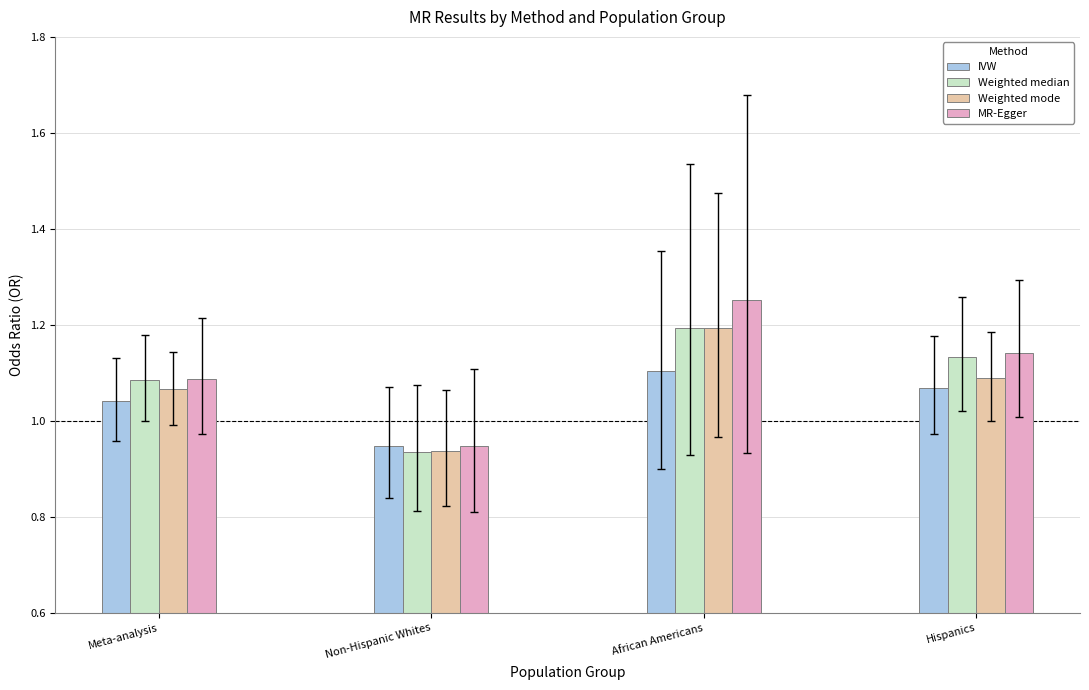

How many categories are shown in the chart?

4